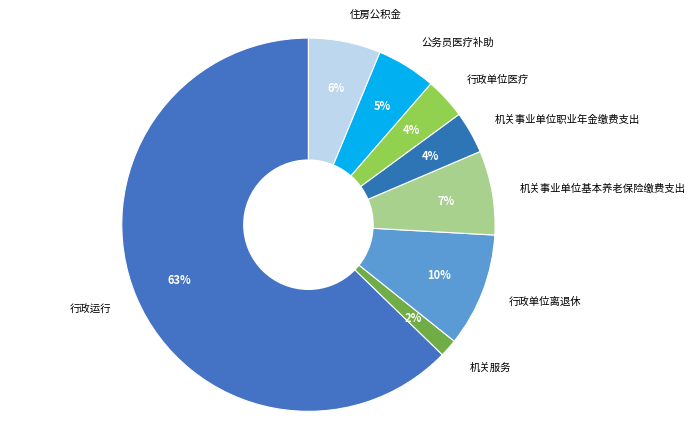

Which category has the smallest portion of the pie?

机关服务